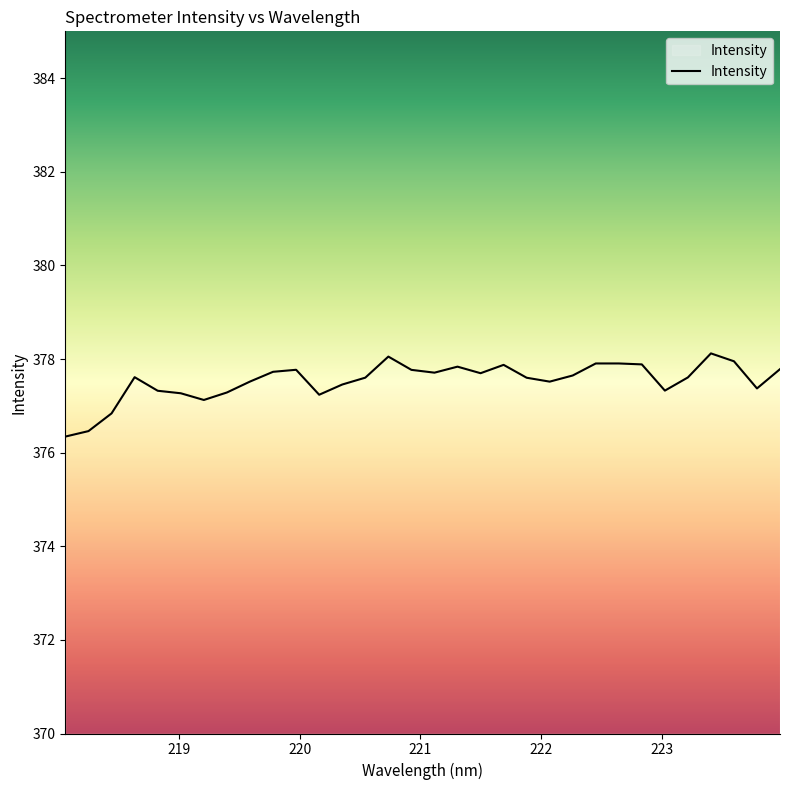

What is the minimum value shown in the chart?

376.3